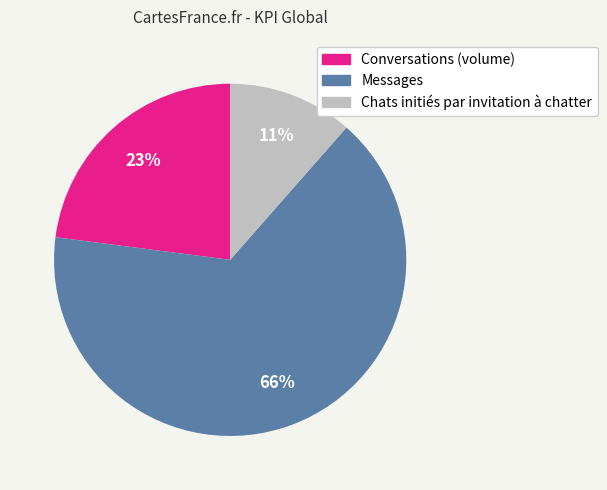

What is the ratio of the value at Chats initiés par invitation à chatter to the value at Conversations (volume)?

0.5